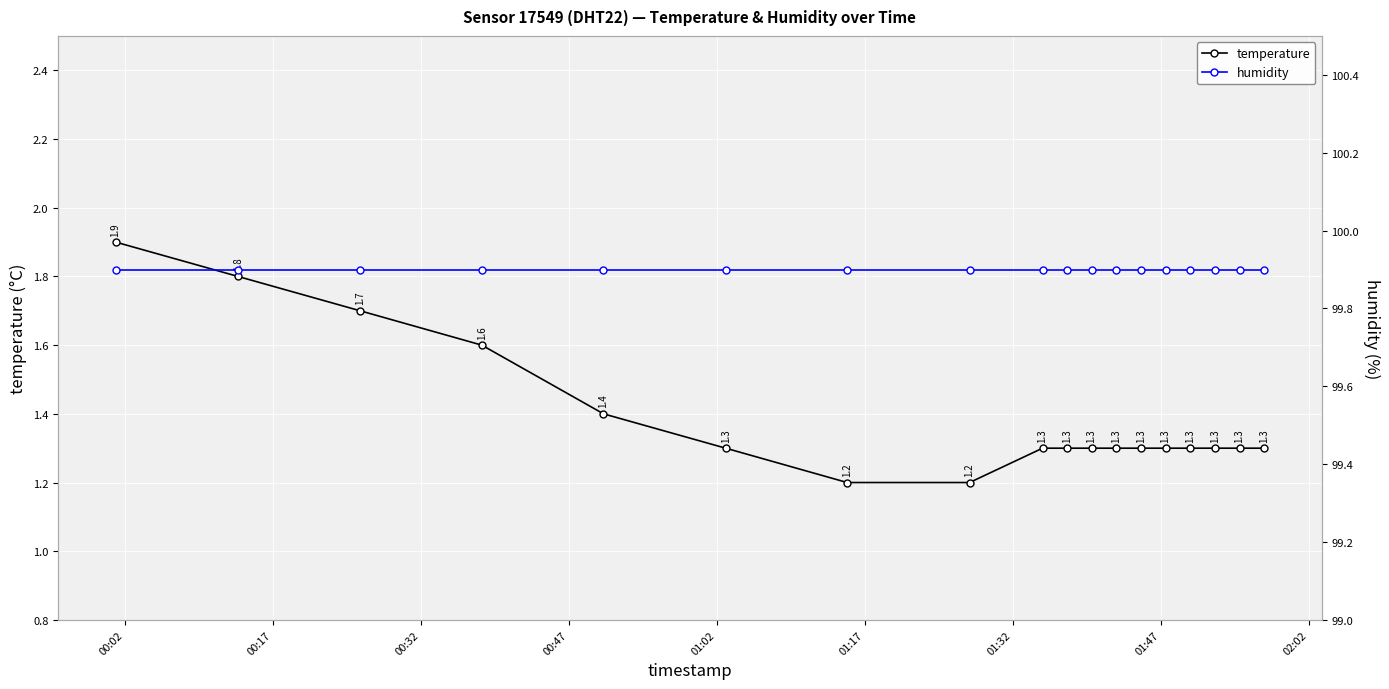

What is the lowest value of the temperature series?

1.2